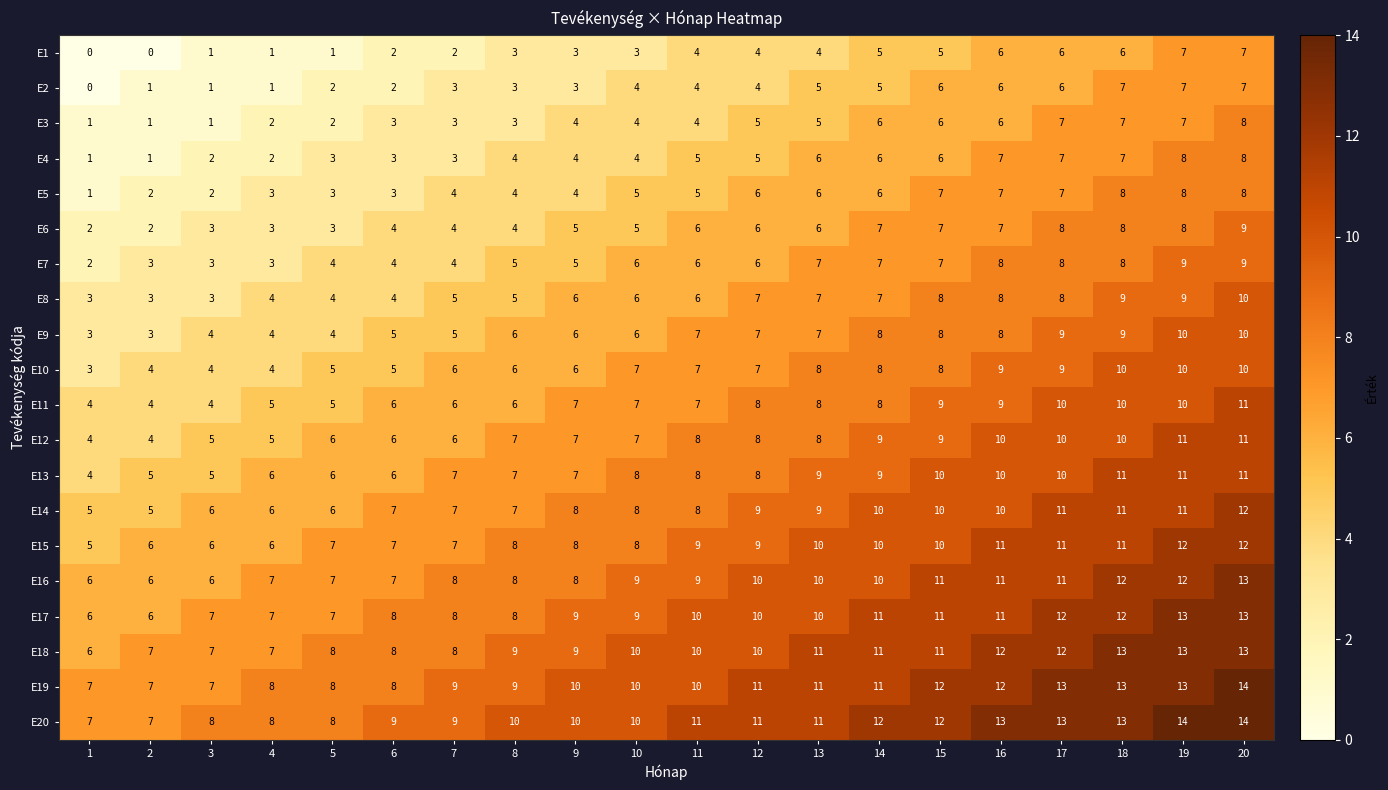

How many distinct data groups are displayed?

20